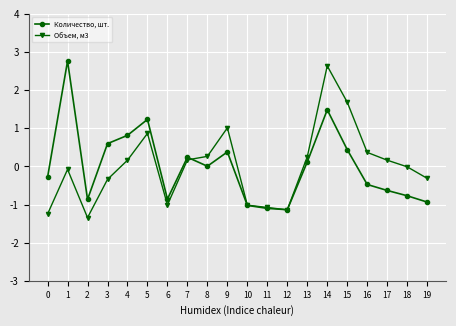

What value does the Объем, м3 series have at 2?

-1.3